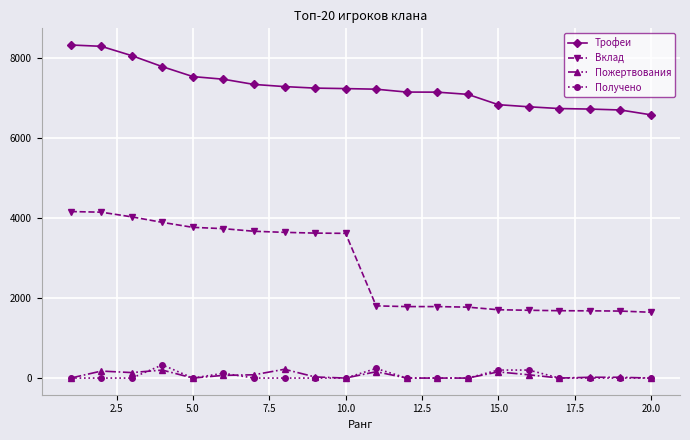

True or false: Пожертвования and Вклад cross at least once.

False